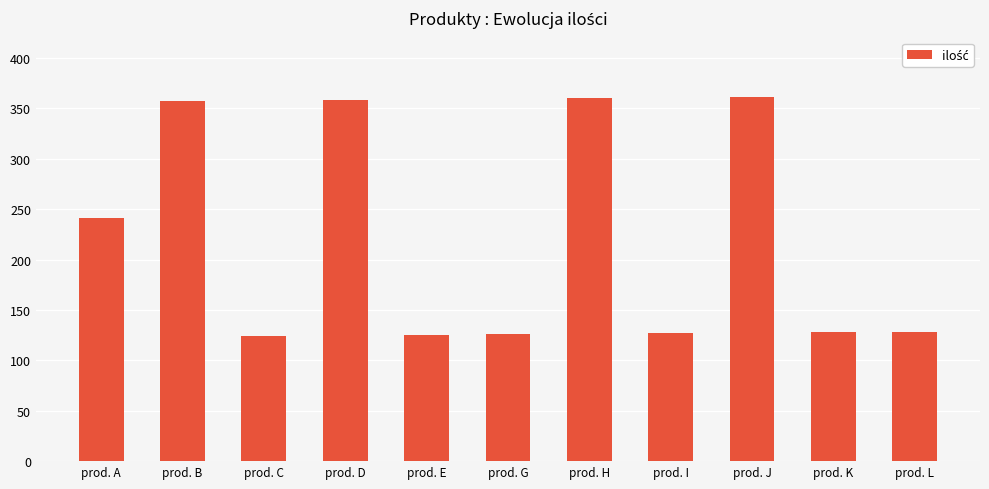

What is the ratio of the value at prod. L to the value at prod. D?

0.4